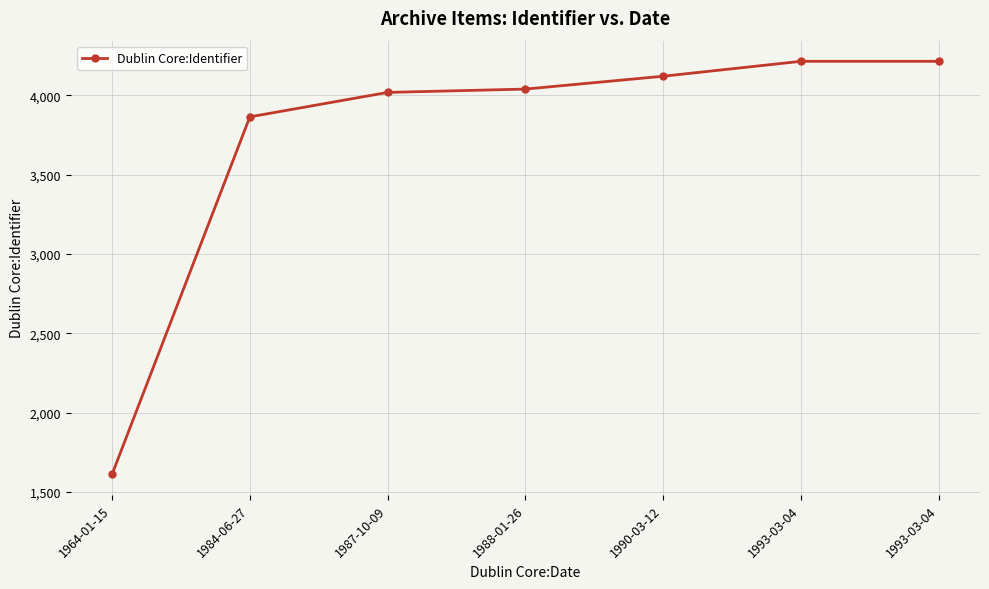

What is the sum of the values at 1993-03-04 and 1988-01-26?

8255